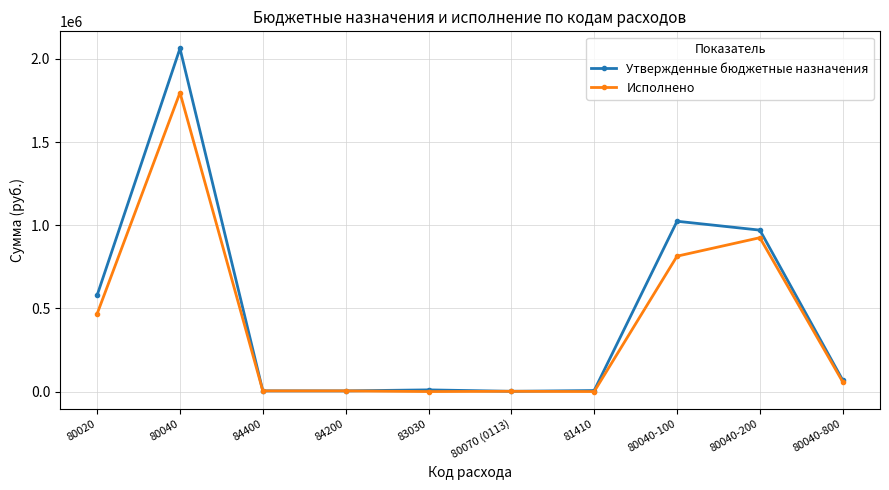

Is it true that Утвержденные бюджетные назначения equals 1520.0 at 80070 (0113)?

True